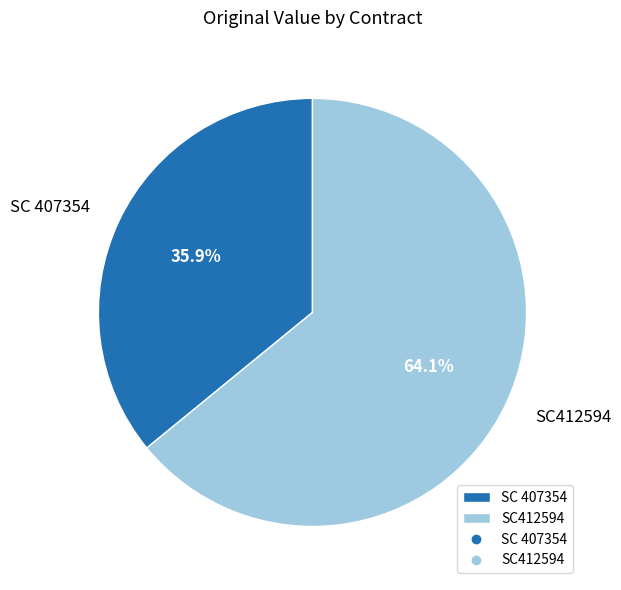

Combined, do SC 407354 and SC412594 account for over 50%?

Yes